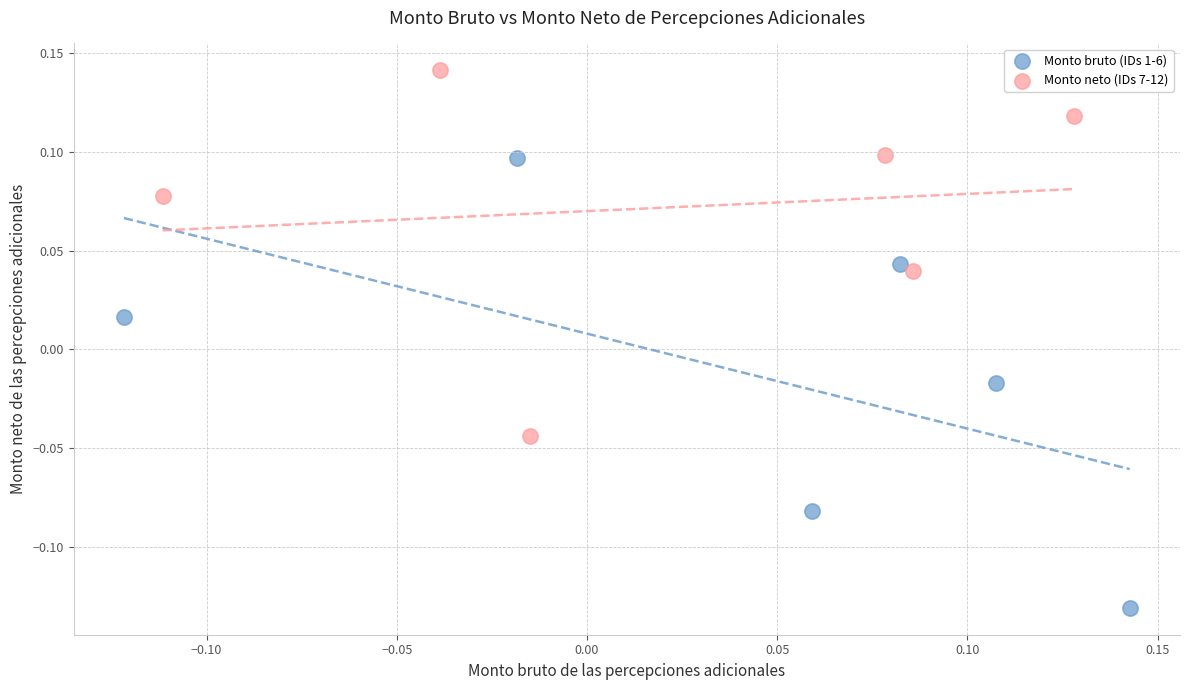

Which series has the widest spread of Y values?

Monto bruto (IDs 1-6)